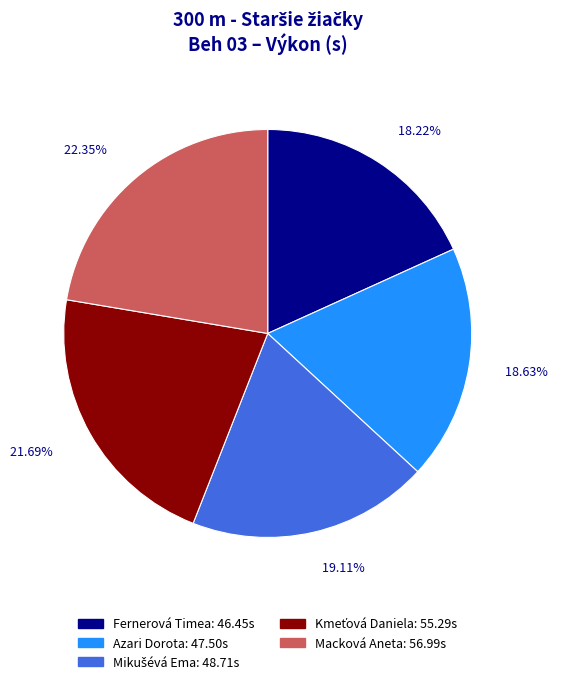

To the nearest percent, what is the average slice percentage?

20%